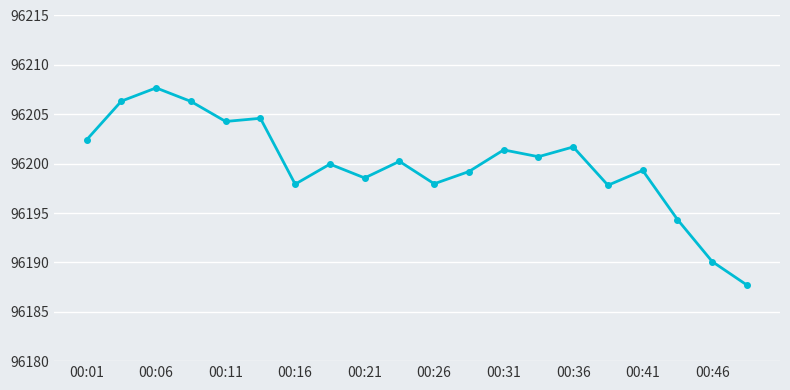

What is the value of the 10th point from the left?

96200.2